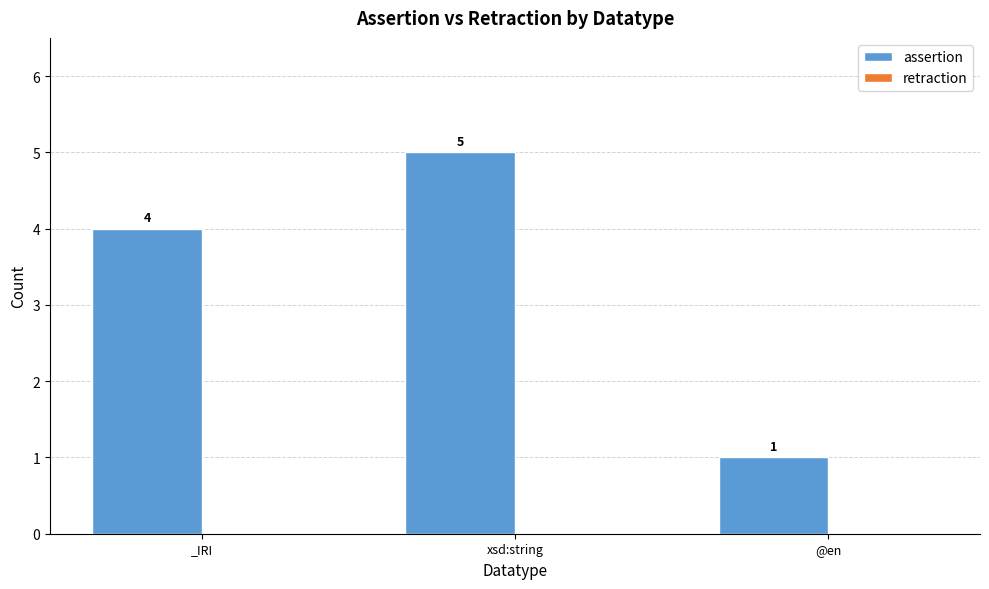

Reading left to right, extract all data points from this chart.

_IRI=4	xsd:string=5	@en=1